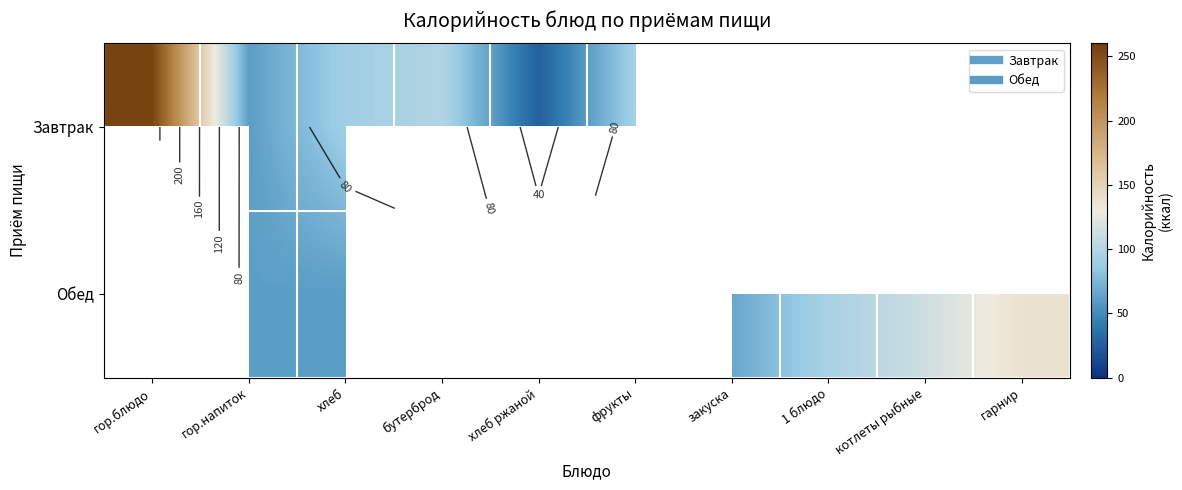

Which series changed the most between хлеб and фрукты?

Обед